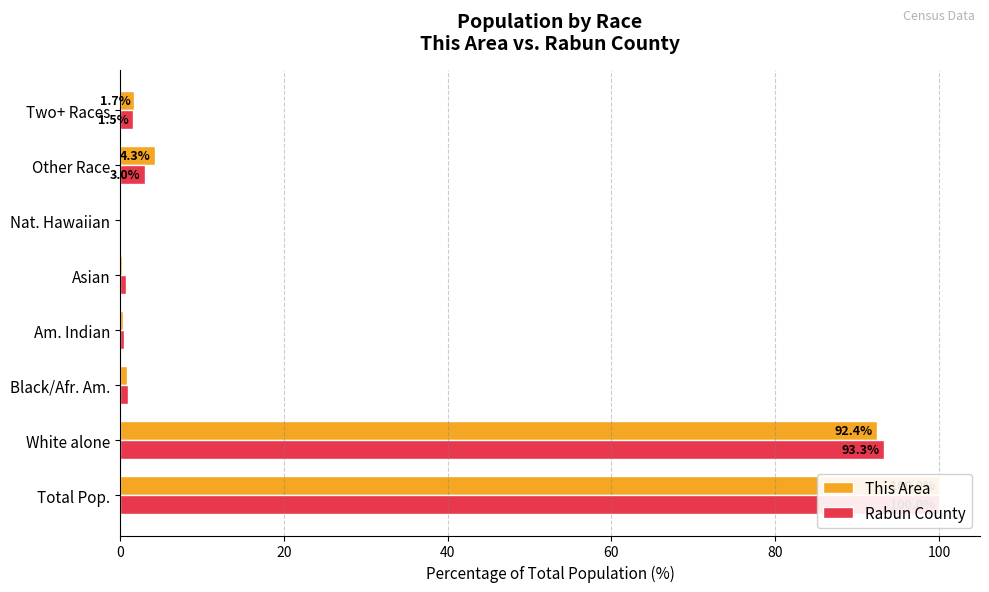

What are all the series names shown in the legend?

This Area, Rabun County